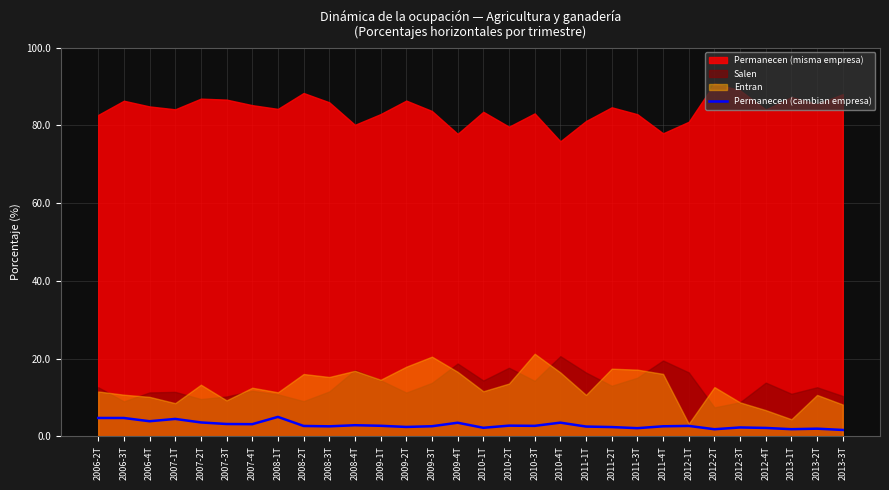

What is the highest value of the Permanecen (cambian empresa) series?

5.0